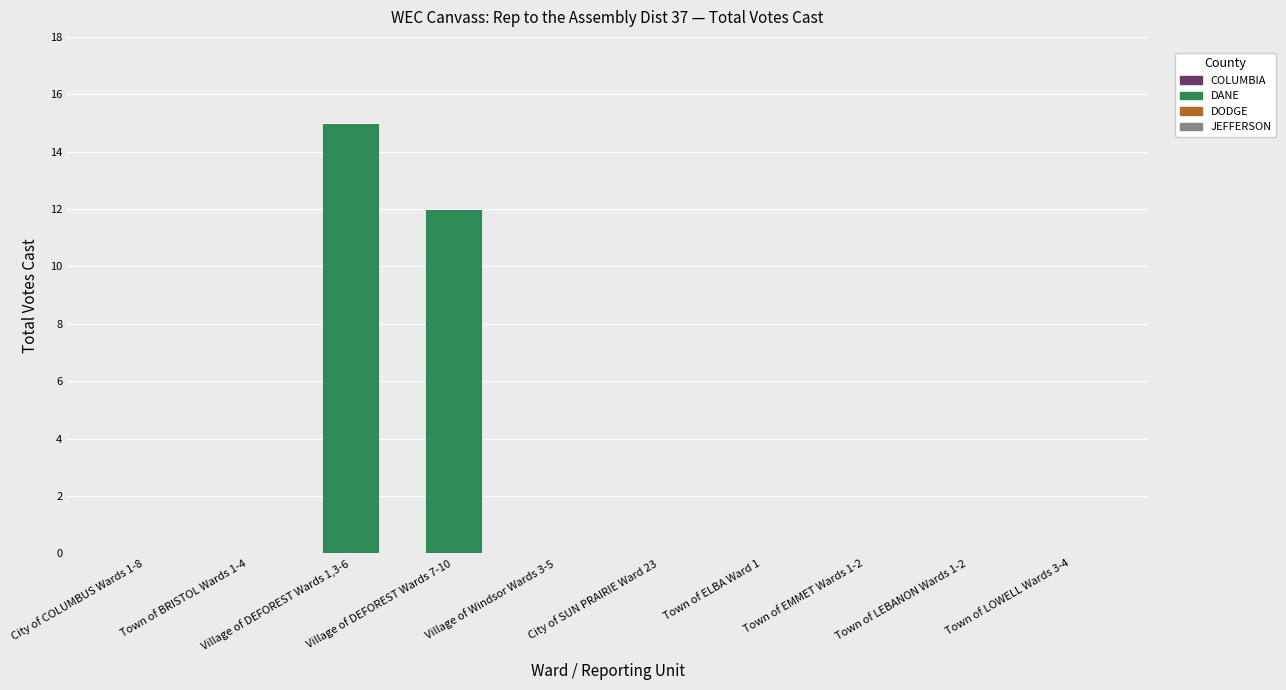

Are the bars horizontal?

No